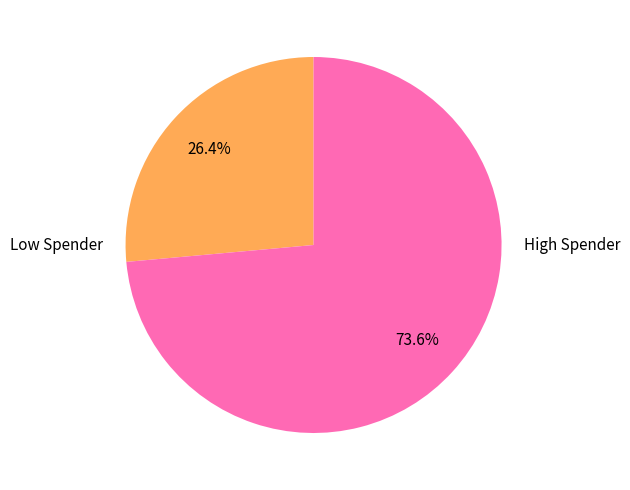

Is there a majority slice in this chart?

Yes